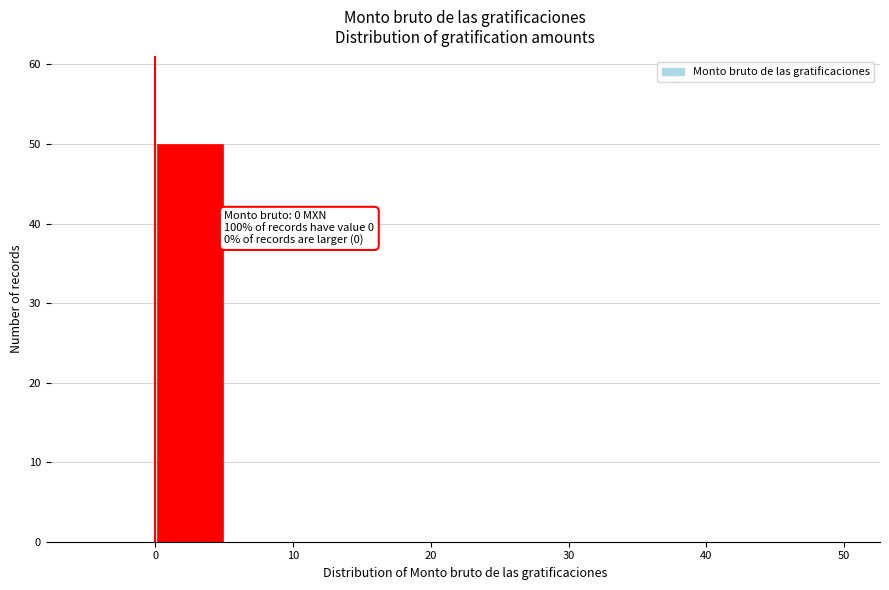

Over which range of the x-axis is the bar tallest?

0 to 5